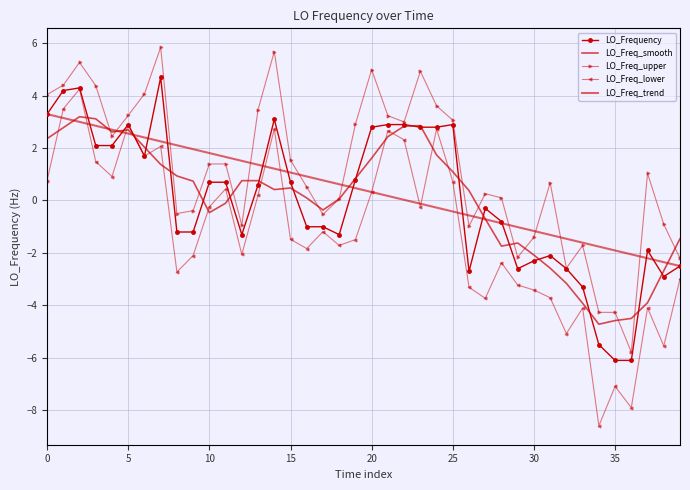

Which series has the largest range (max minus min)?

LO_Freq_lower